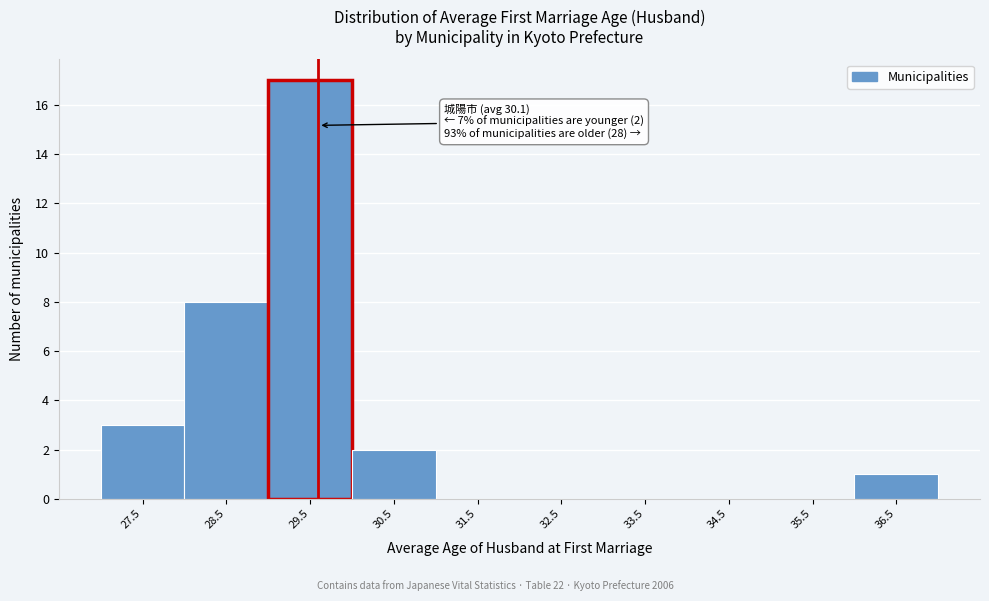

Reading left to right, what are all the values shown in this chart?

27.5=3	28.5=8	29.5=17	30.5=2	31.5=0	32.5=0	33.5=0	34.5=0	35.5=0	36.5=1